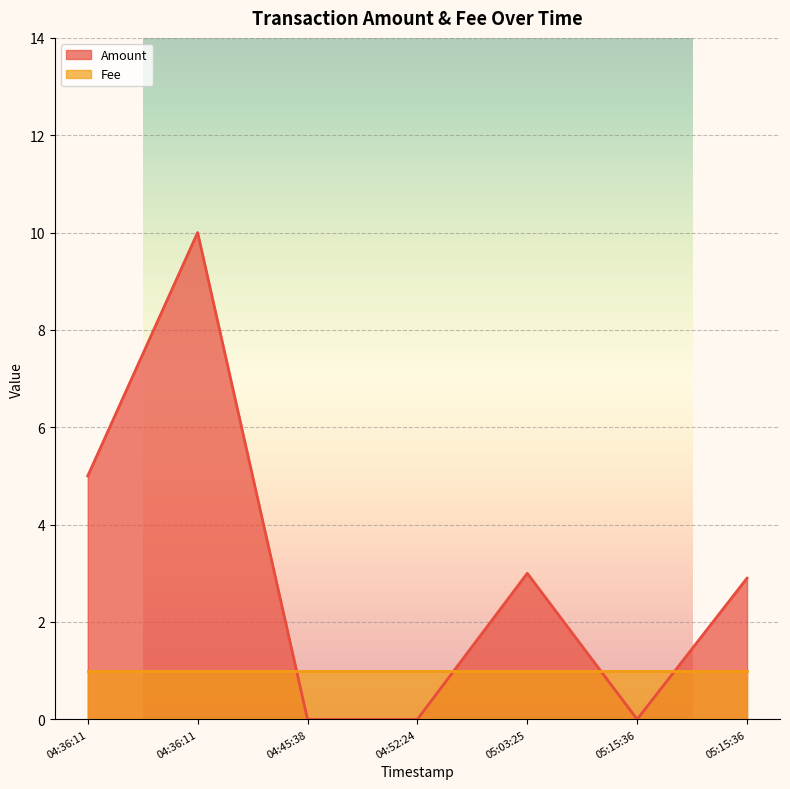

At 2016-08-31 04:52:24, list the series in order from largest to smallest.

Fee, Amount